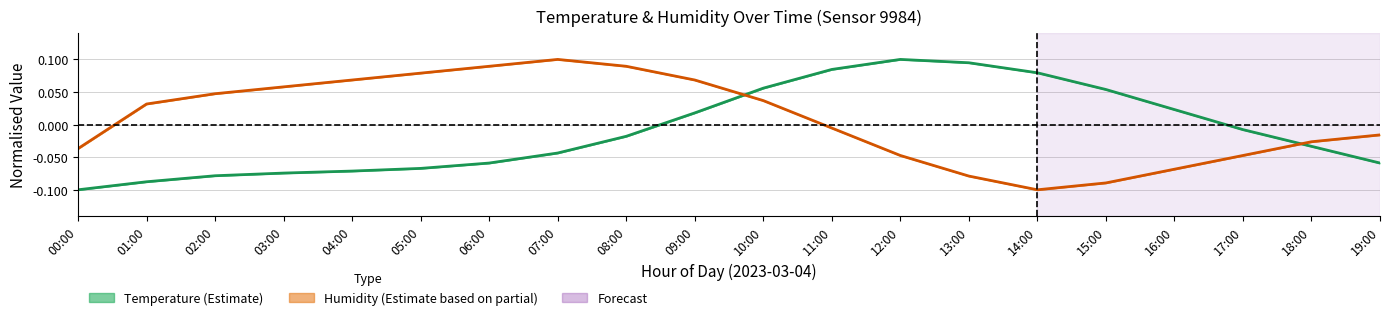

How many values in the Temperature (Estimate) series exceed 0?

8